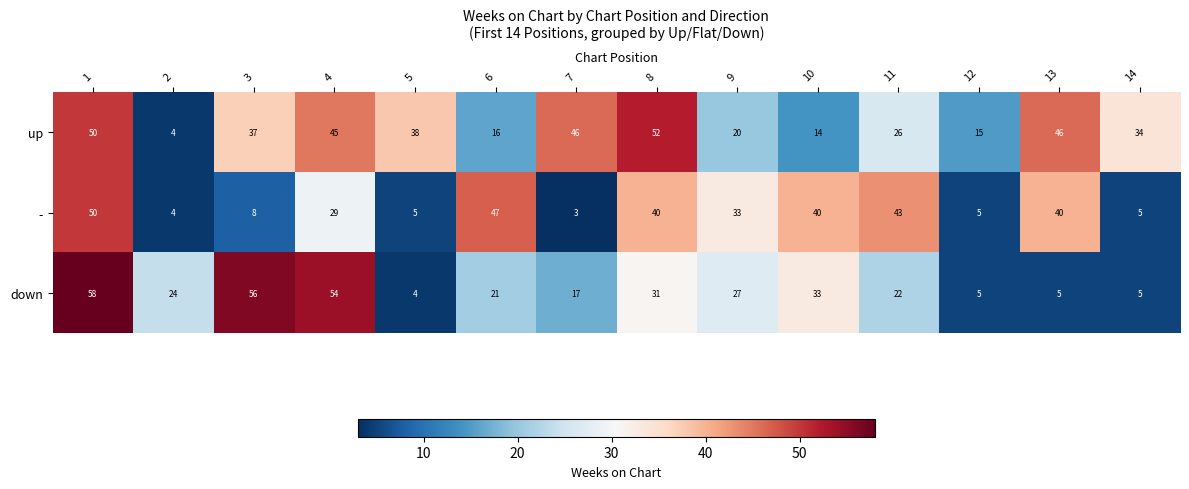

At which category is the sum across all series the highest?

1